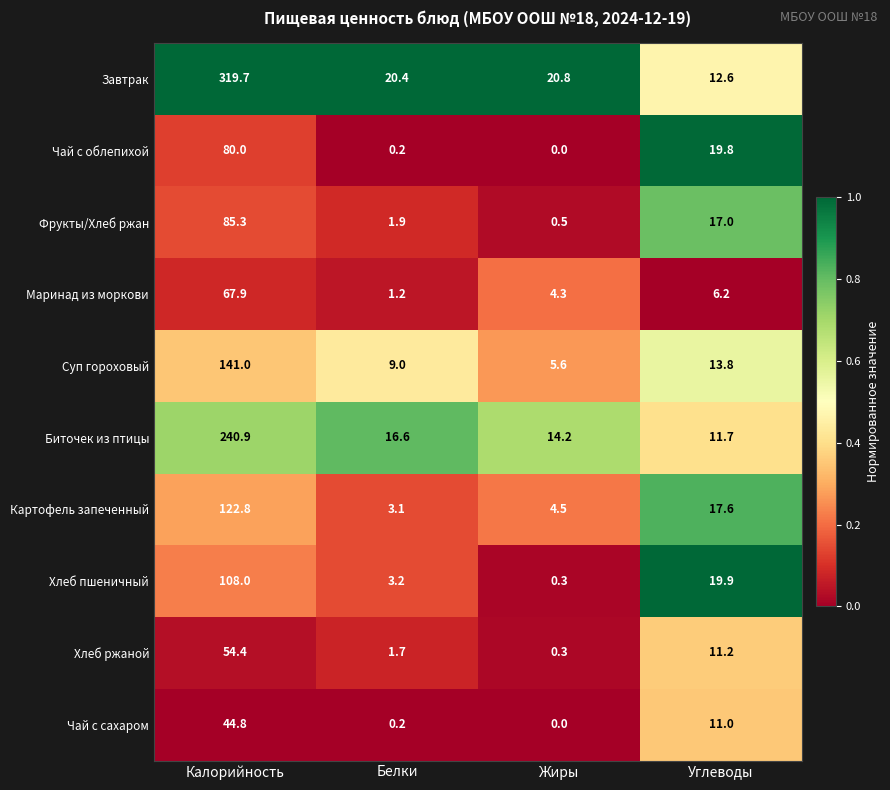

At which category is the sum across all series the highest?

Калорийность